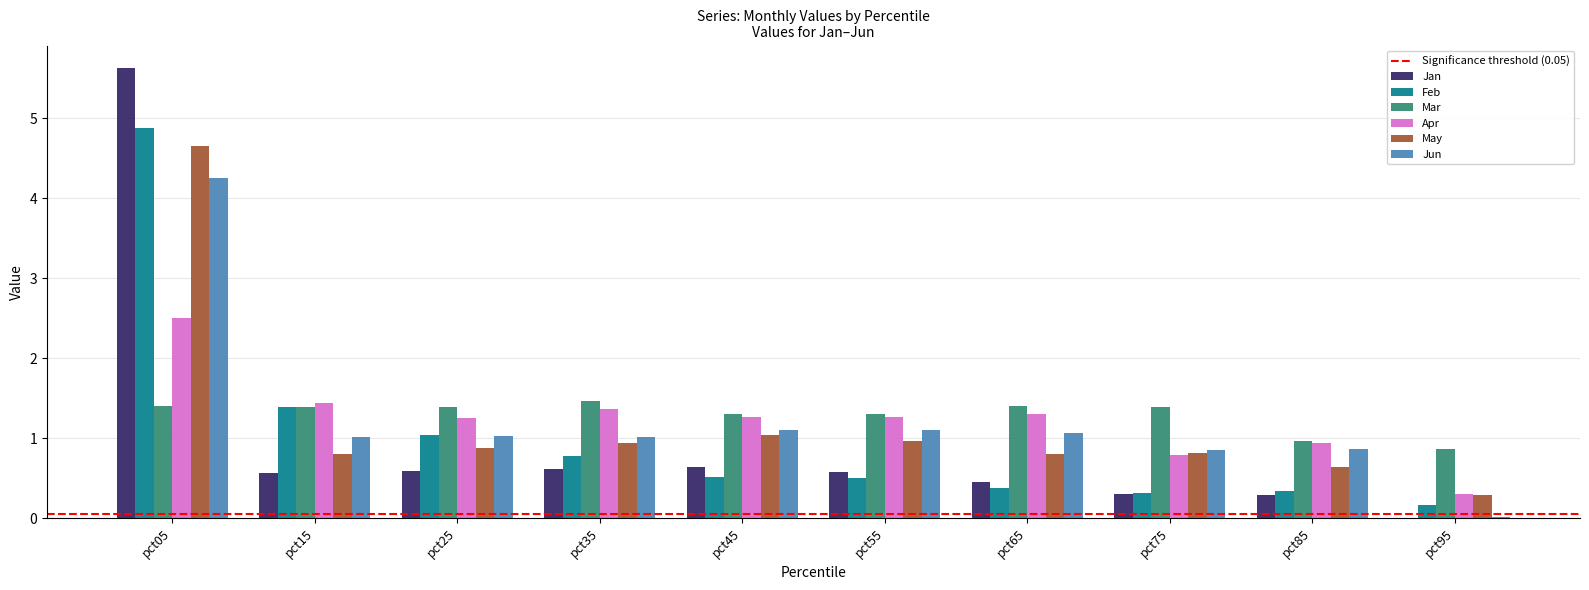

Are the bars horizontal?

No